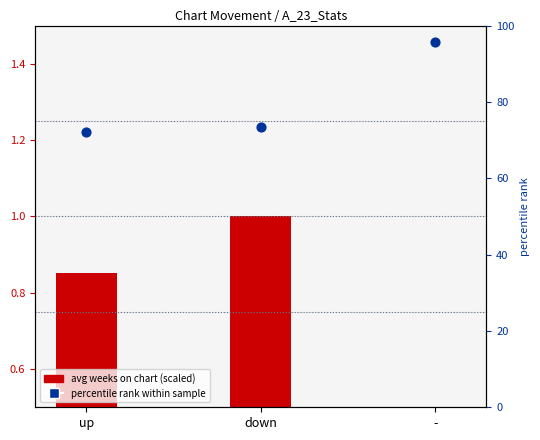

What is the total value across all series at up?

72.9